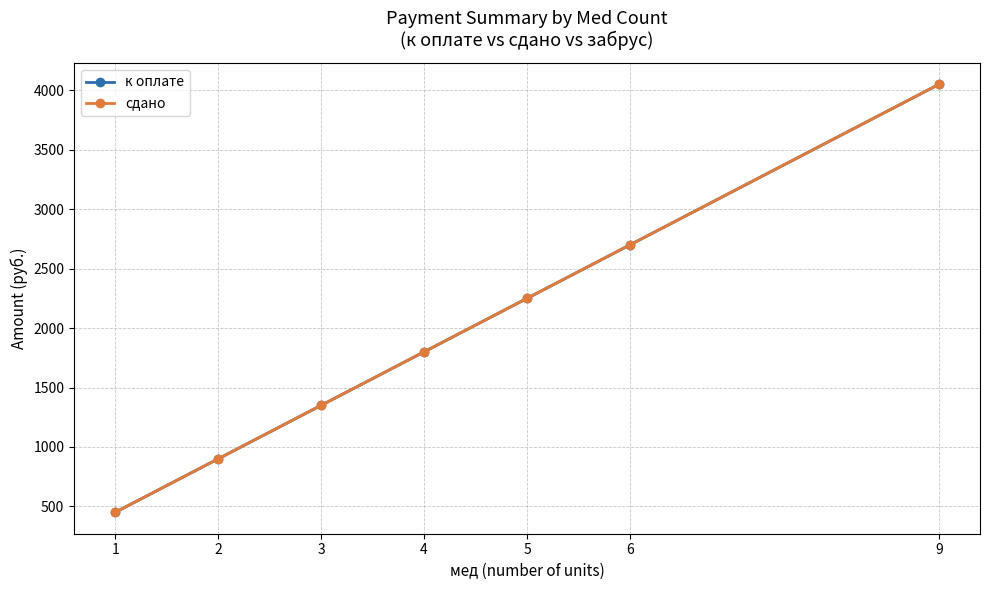

What is the total value across all series at 5?

4500